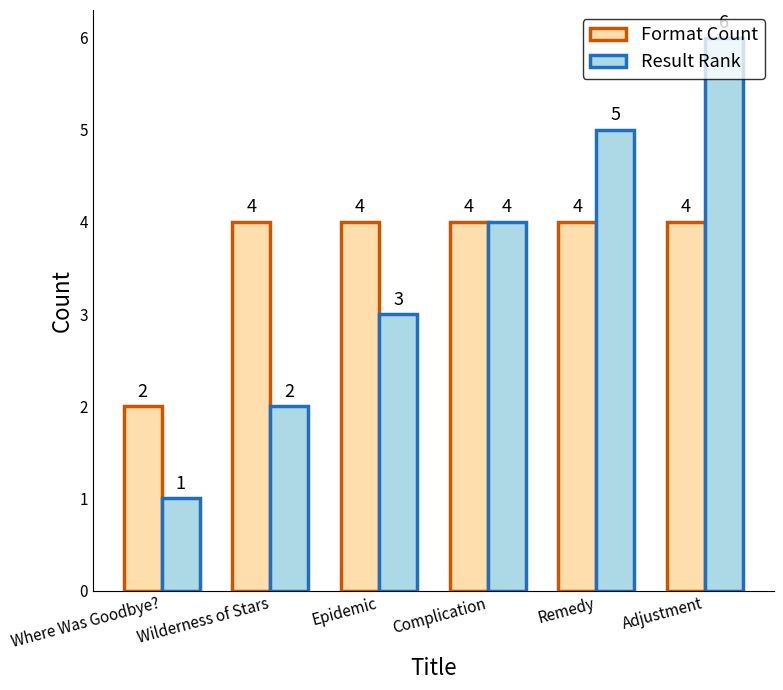

At which label is Result Rank closest to 3?

Epidemic